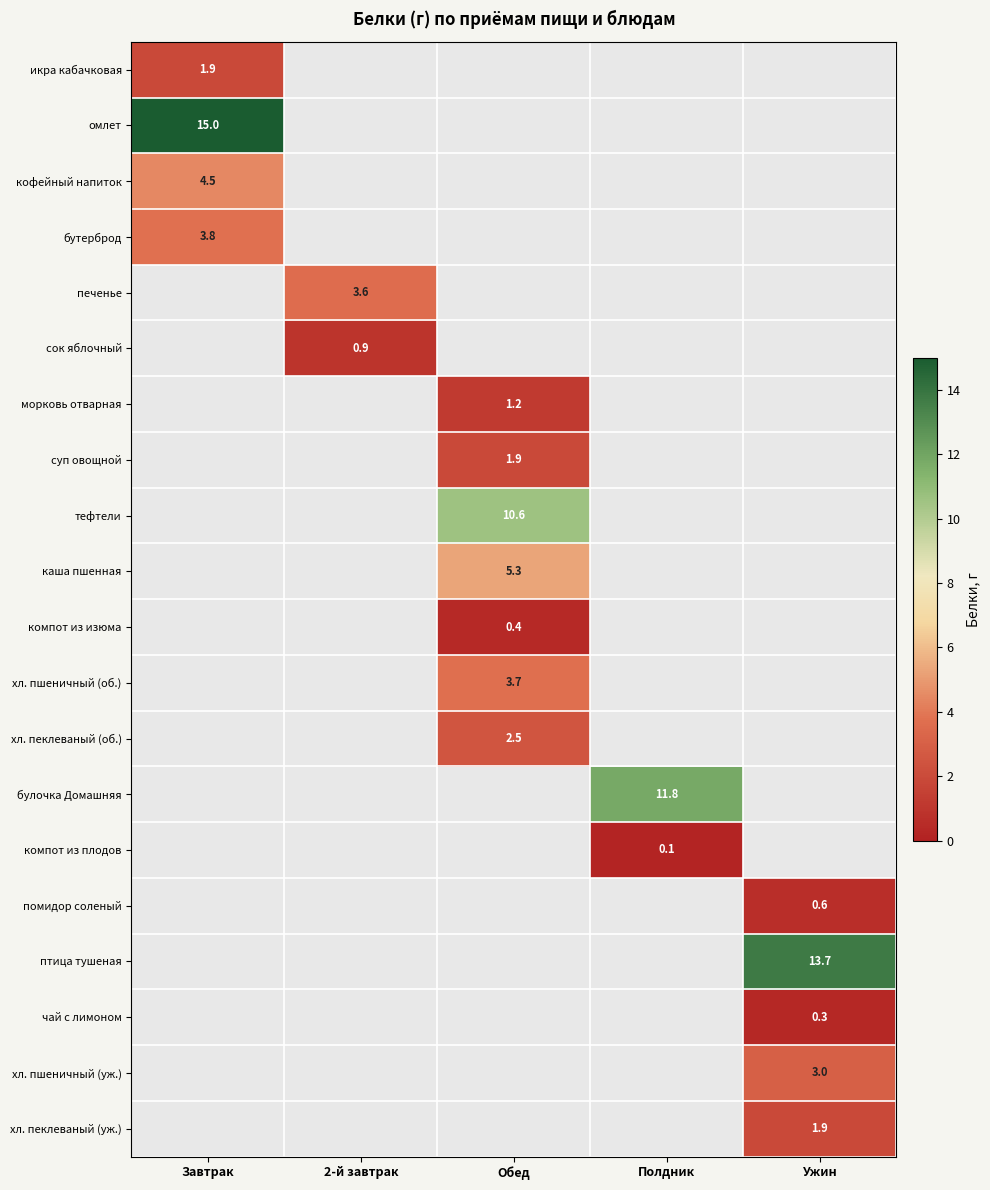

The чай с лимоном series shows 0.3 at Ужин. True or false?

True